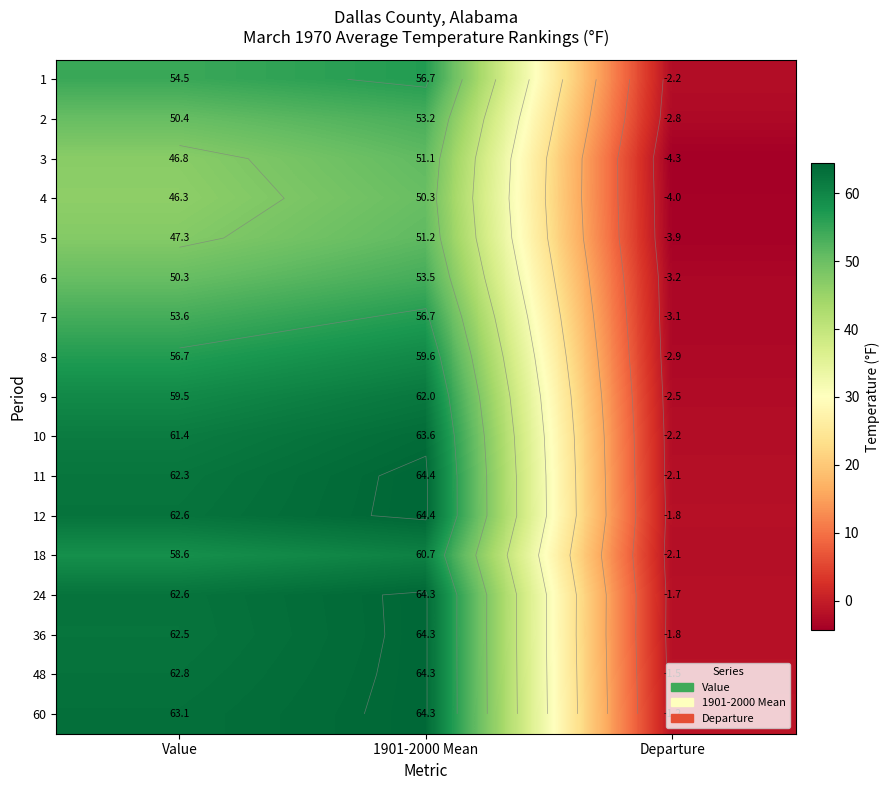

At which category does the chart reach its peak across all series?

1901-2000 Mean